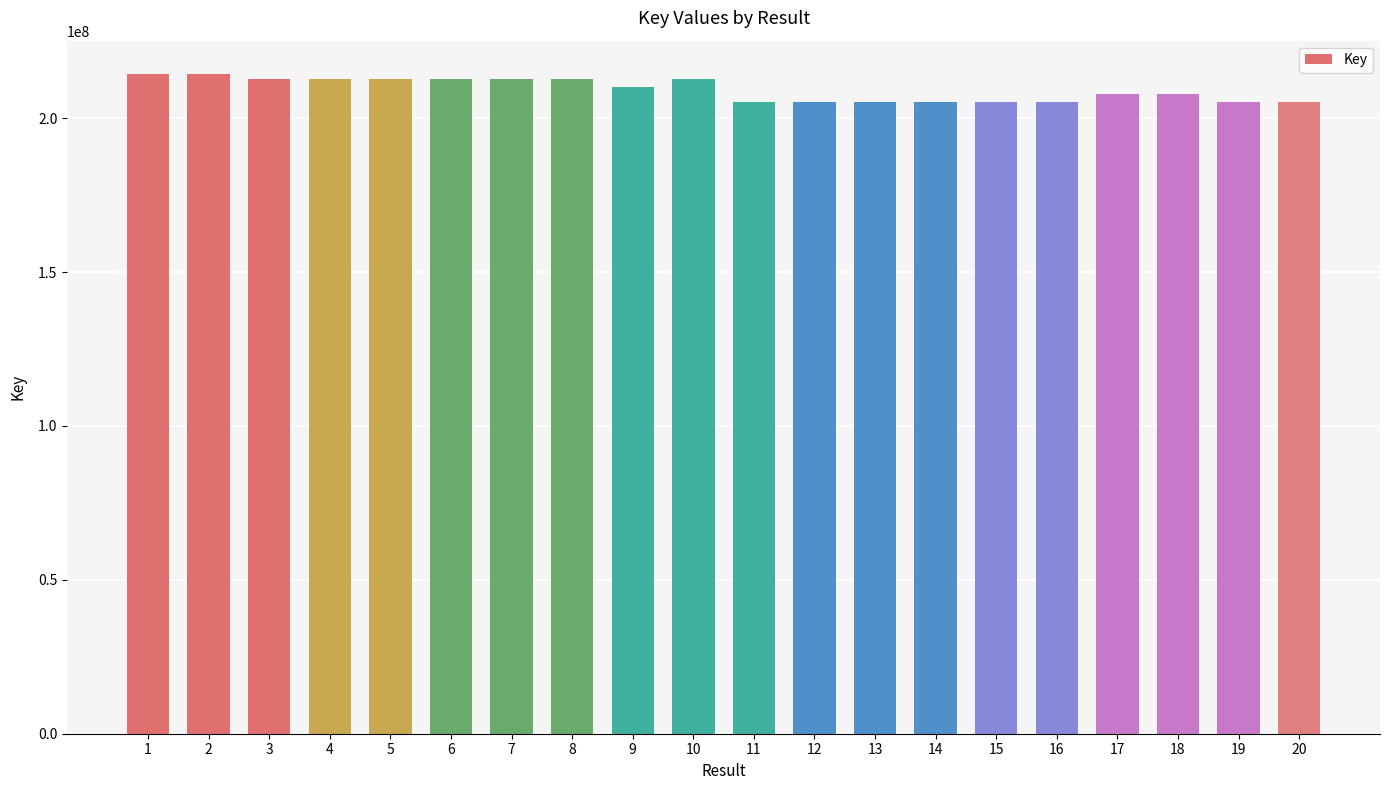

What is the change in value from 2 to 4?

-1788935